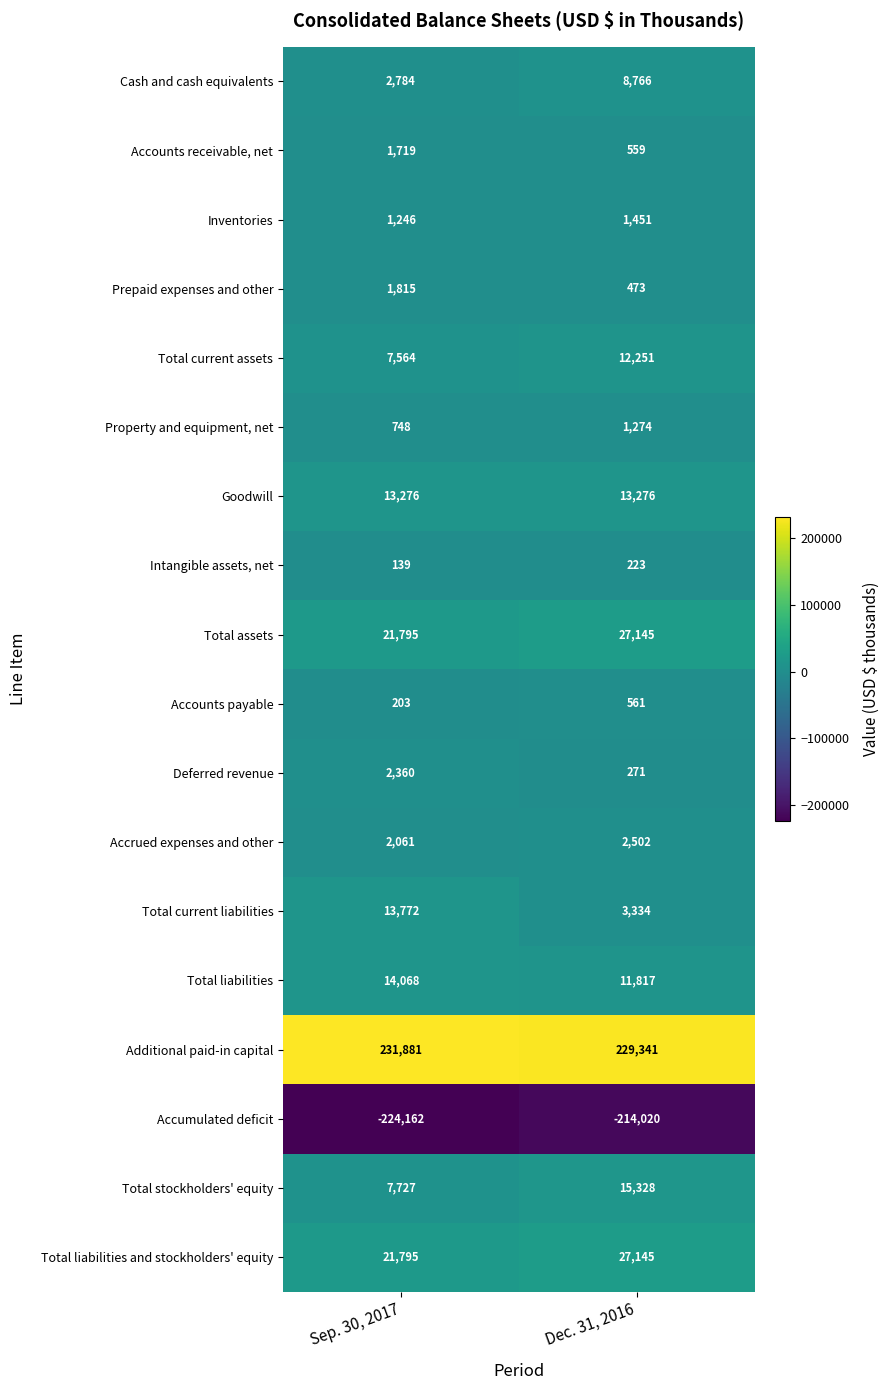

What is the difference between the Deferred revenue values at Sep. 30, 2017 and Dec. 31, 2016?

2089